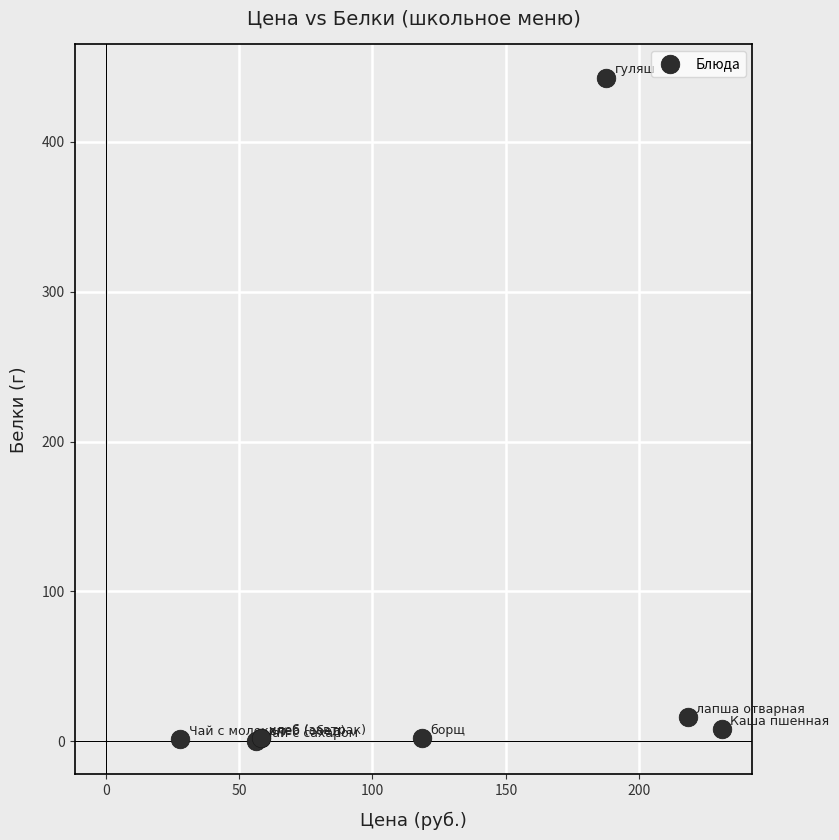

What Y value in the scatter plot is closest to 221?

16.0